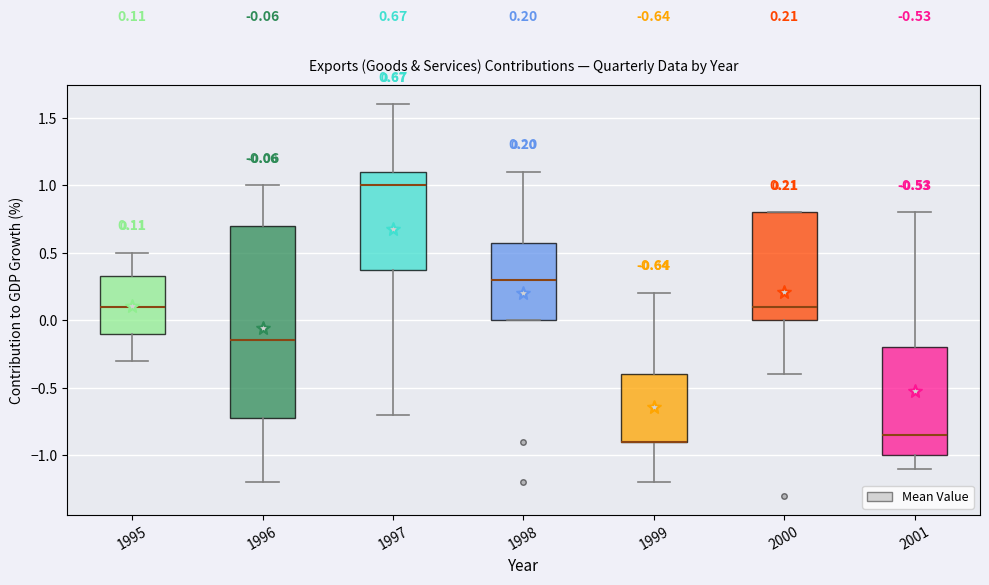

Which box is the tallest, from its lower edge to its upper edge?

1996